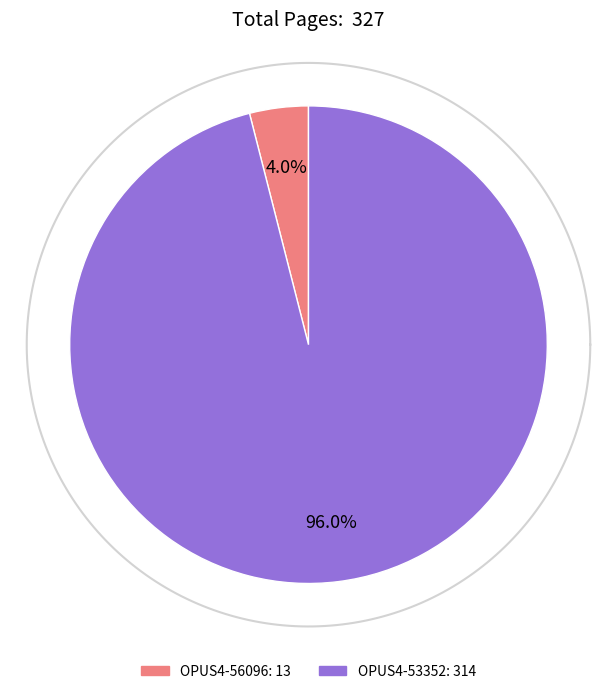

Which category has the smallest portion of the pie?

OPUS4-56096